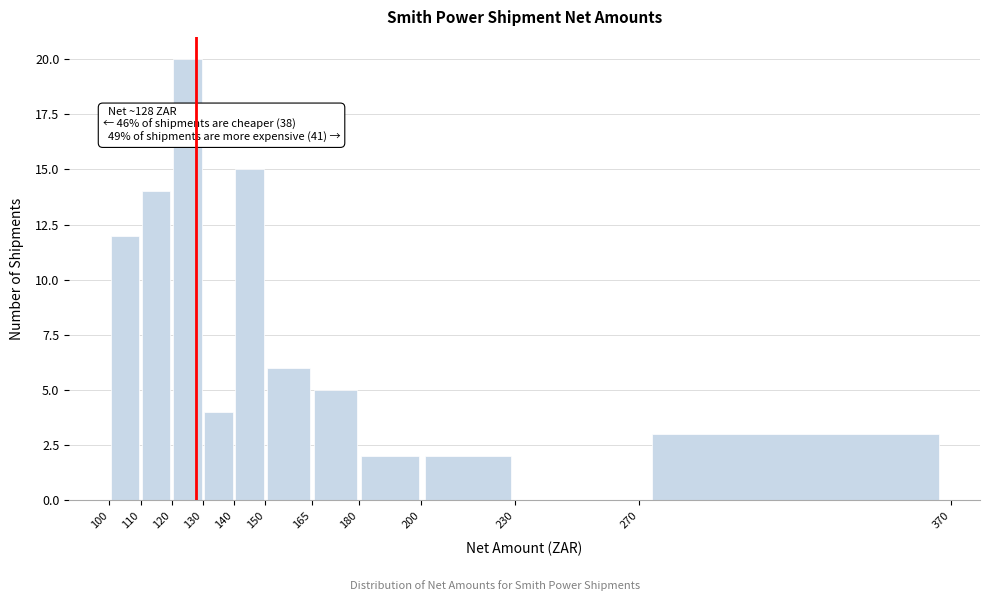

Over which range of the x-axis is the bar tallest?

120 to 130